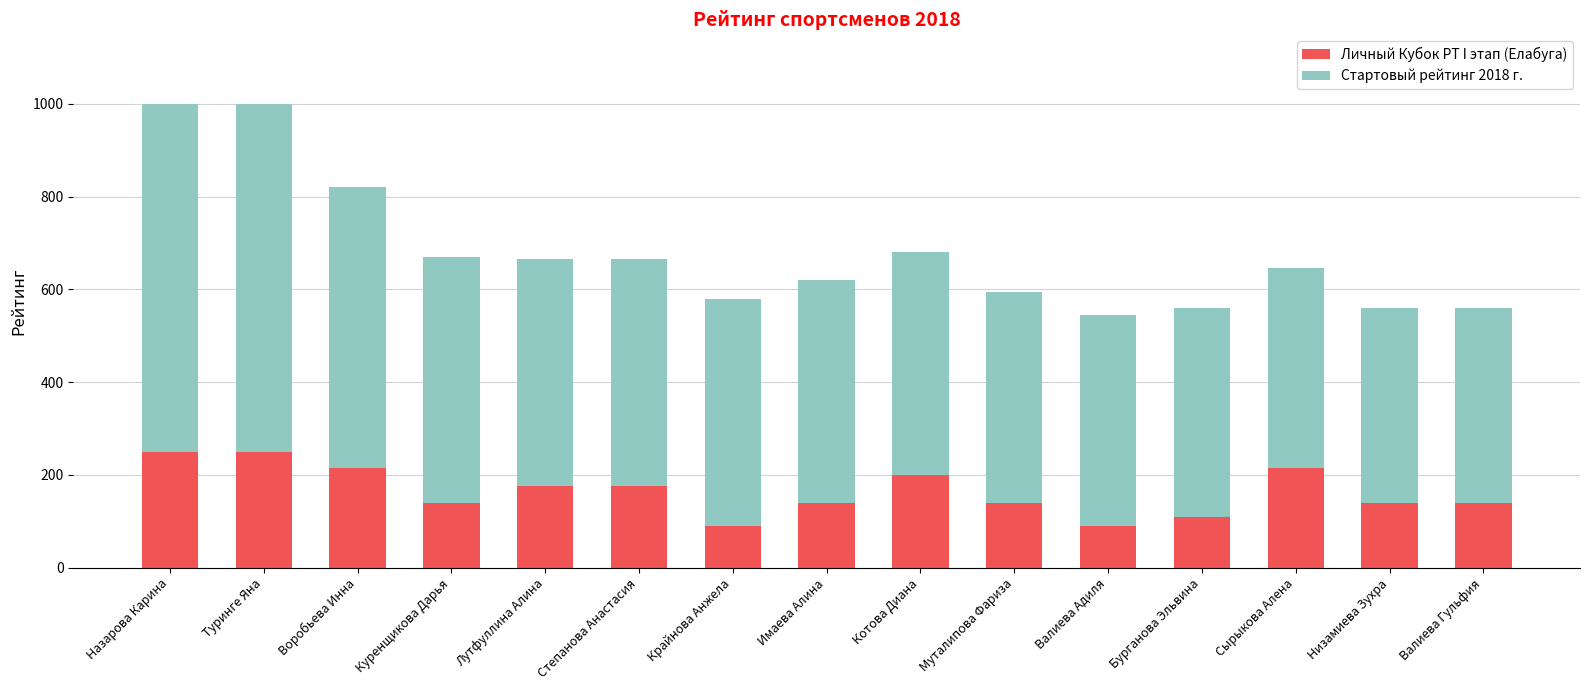

What is the difference between the maximum and minimum values in the Личный Кубок РТ I этап (Елабуга) series?

160